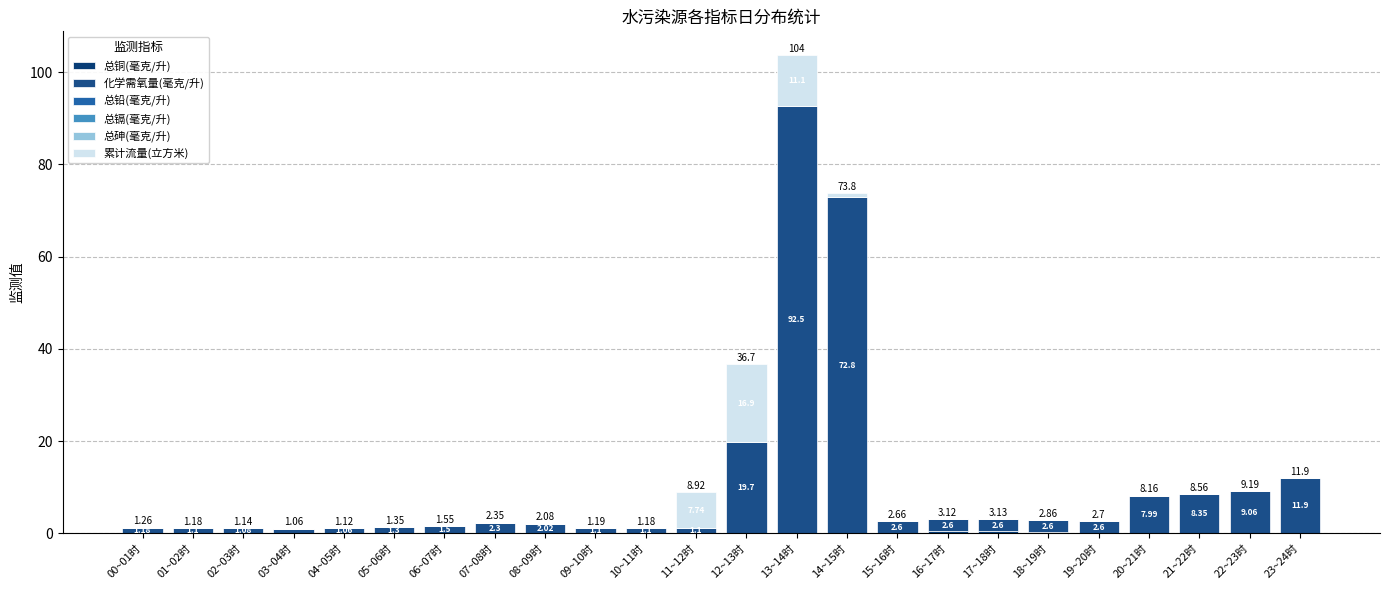

How many categories are shown in the chart?

24